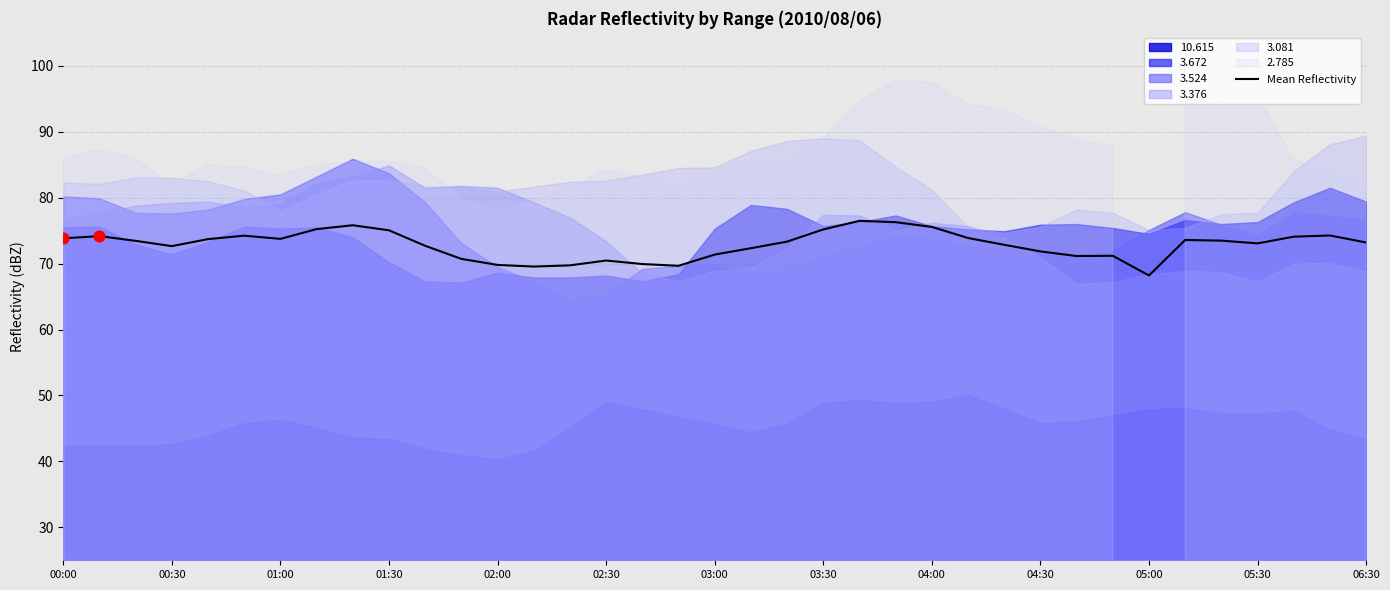

What is the highest value of the Mean Reflectivity series?

76.5